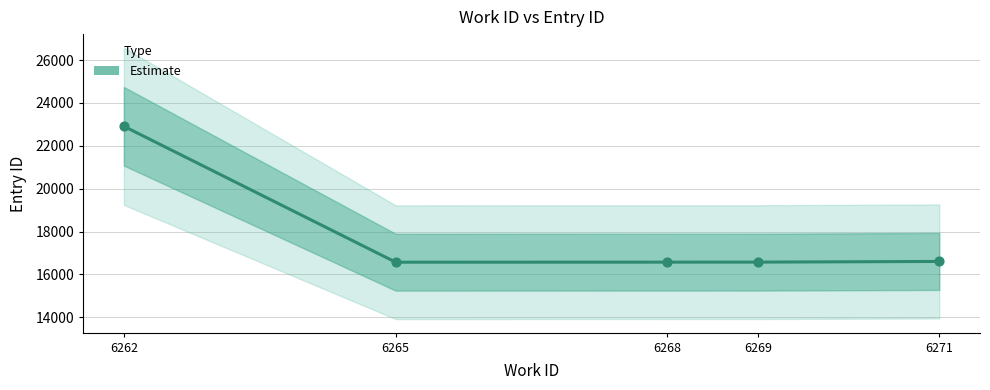

What is the change in value from 6268 to 6271?

+32